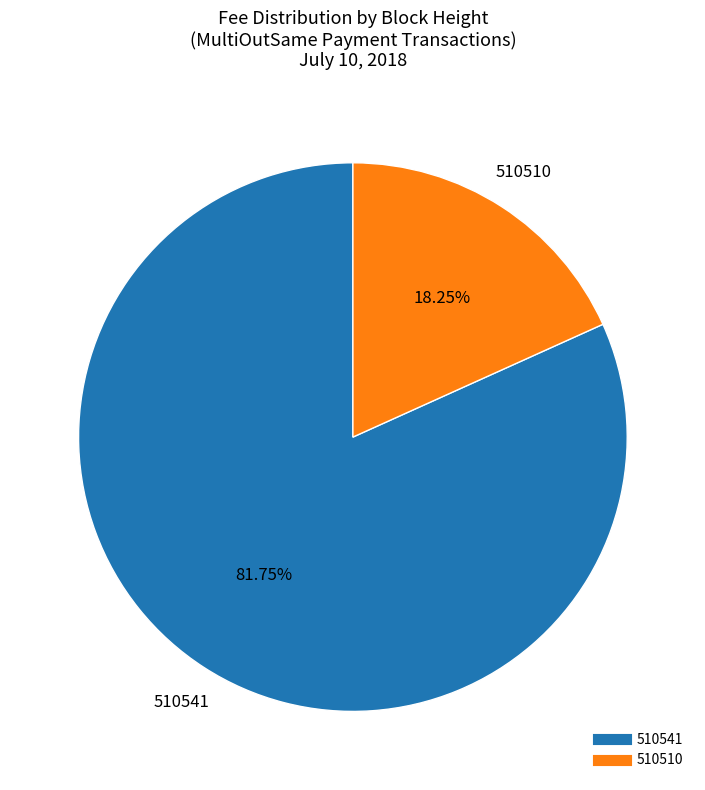

Is 510541 the majority of the pie?

Yes